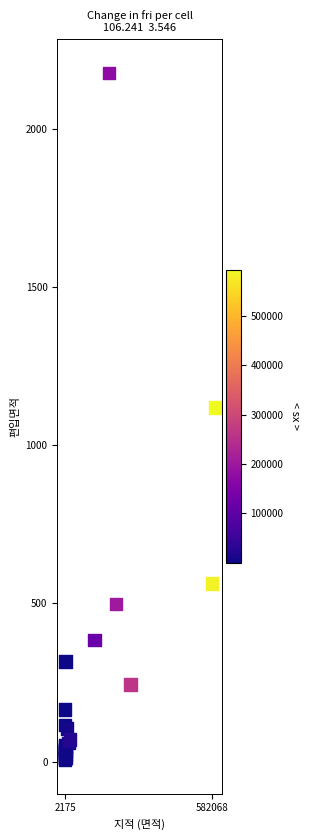

What Y value in the scatter plot is closest to 1092?

1120